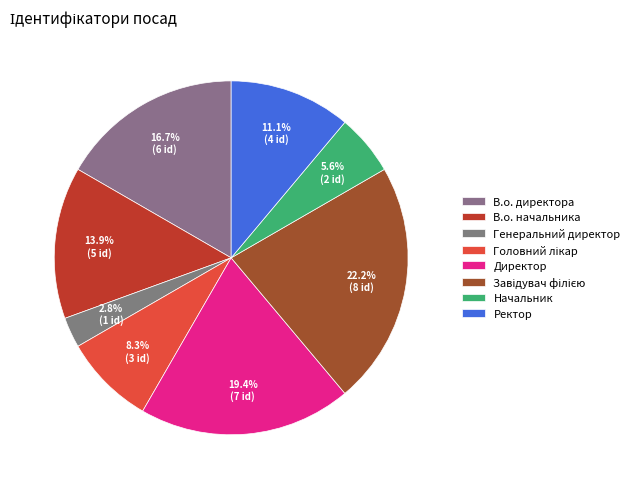

How many slices are in this pie chart?

8